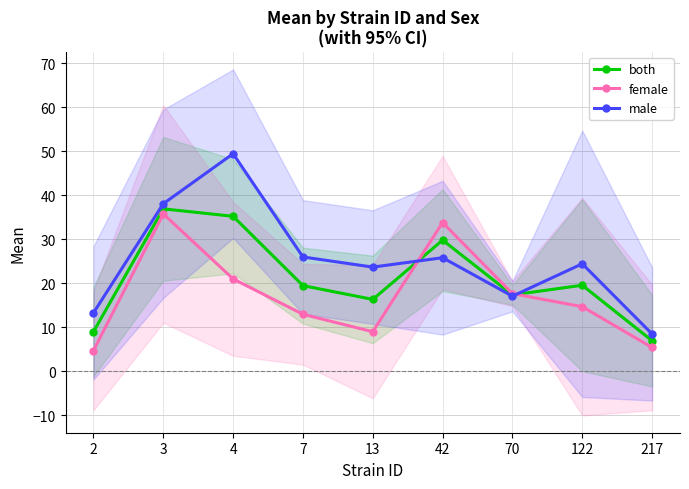

Reading left to right, transcribe all the data shown in this chart.

both: 2=9.0	3=36.9	4=35.2	7=19.5	13=16.3	42=29.8	70=17.4	122=19.6	217=6.9
female: 2=4.7	3=35.8	4=21.0	7=12.9	13=9.0	42=33.8	70=17.6	122=14.7	217=5.4
male: 2=13.3	3=38.1	4=49.5	7=26.0	13=23.7	42=25.8	70=17.1	122=24.4	217=8.5